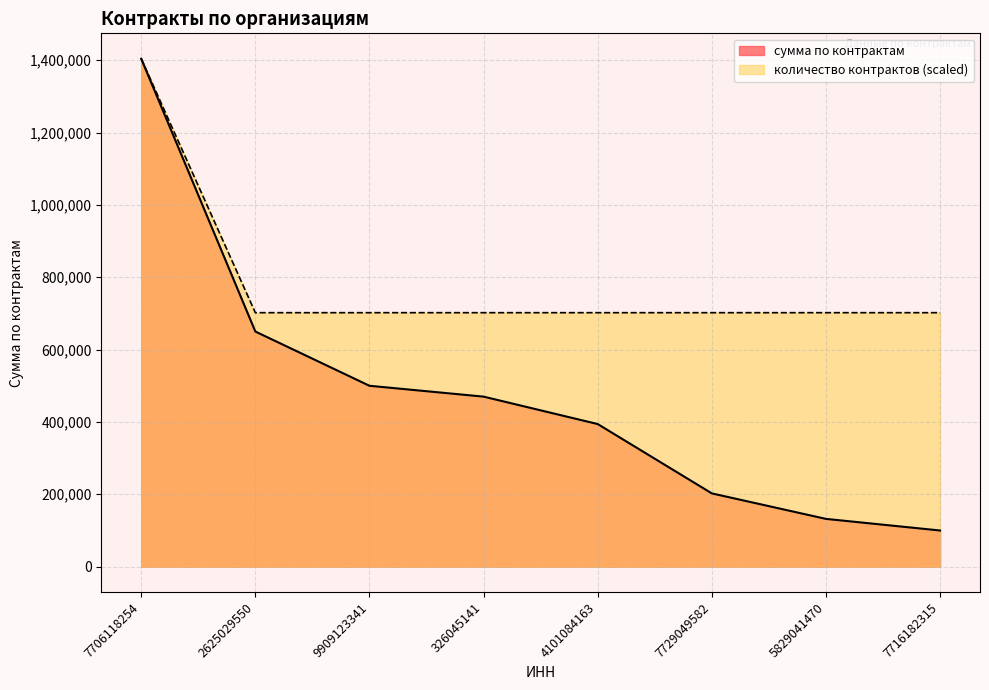

Where does the сумма по контрактам series first go above 470000?

7706118254